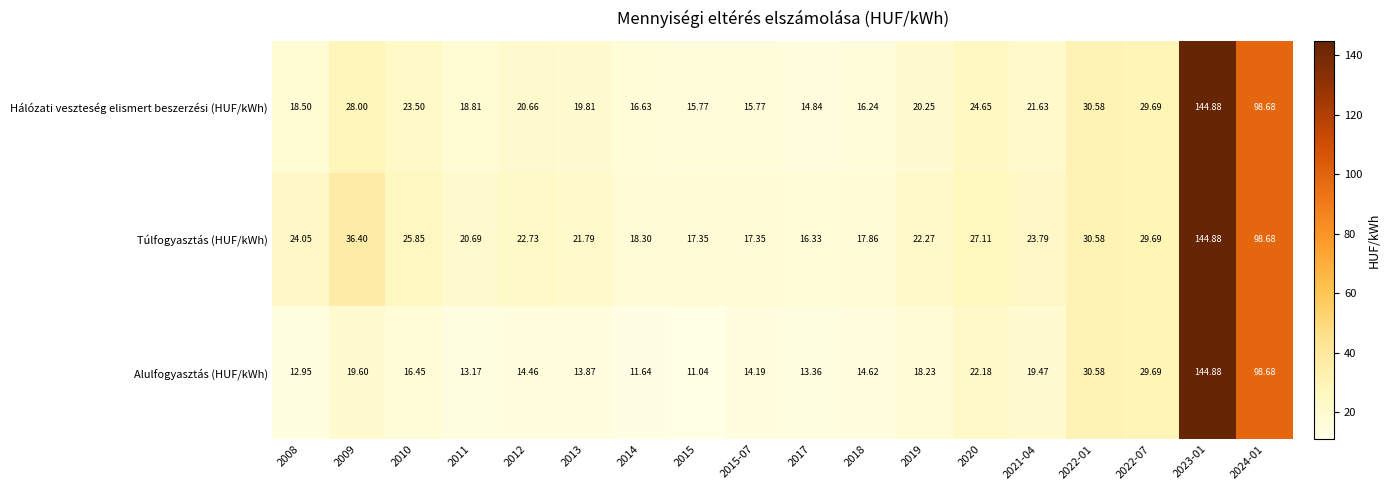

Which series has the largest total across all categories?

Túlfogyasztás (HUF/kWh)